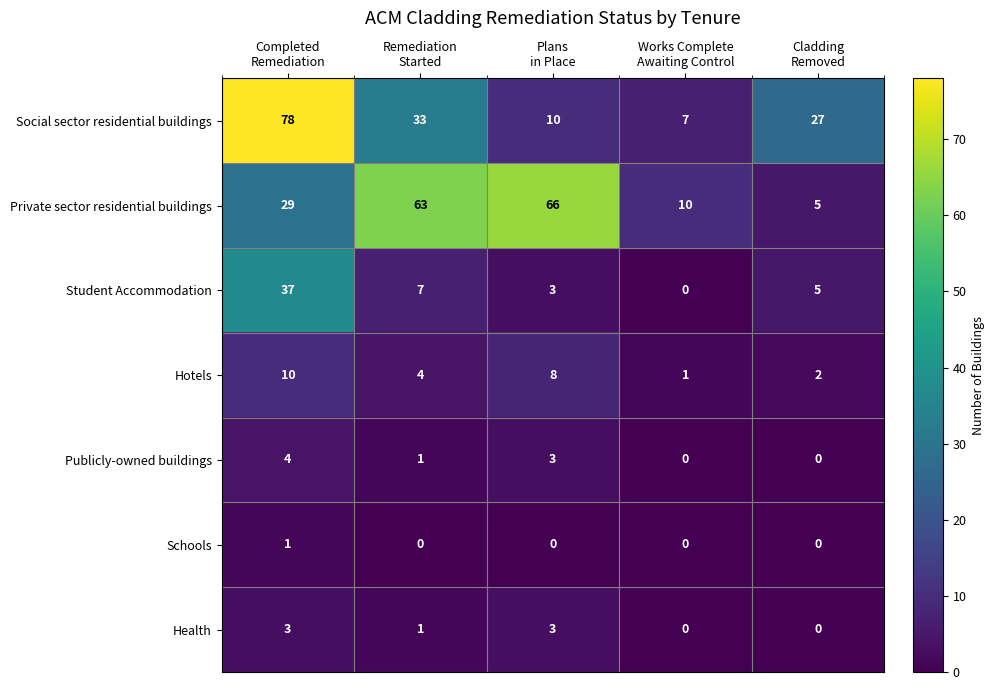

Which series has the largest total across all categories?

Private sector residential buildings